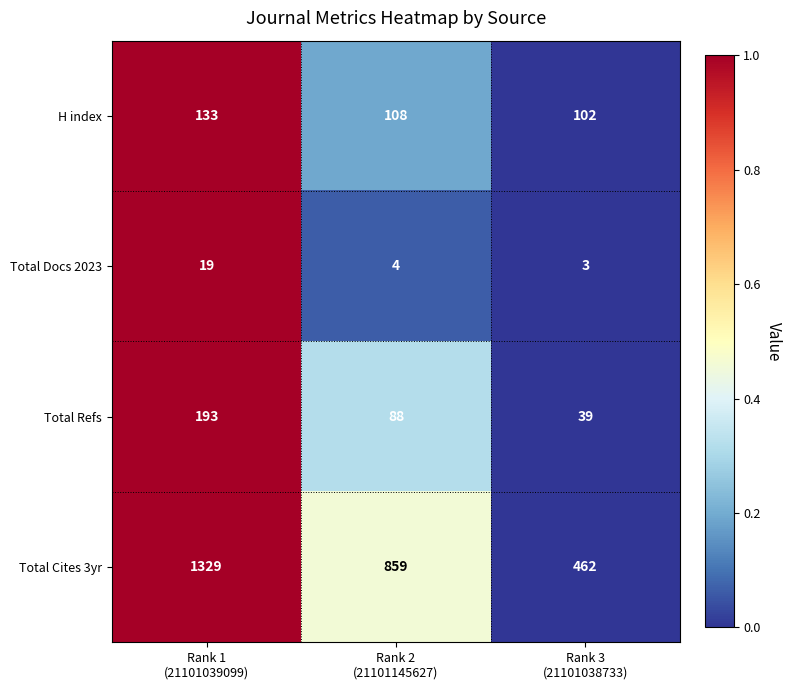

Which series has the widest spread of values?

Total Cites 3yr